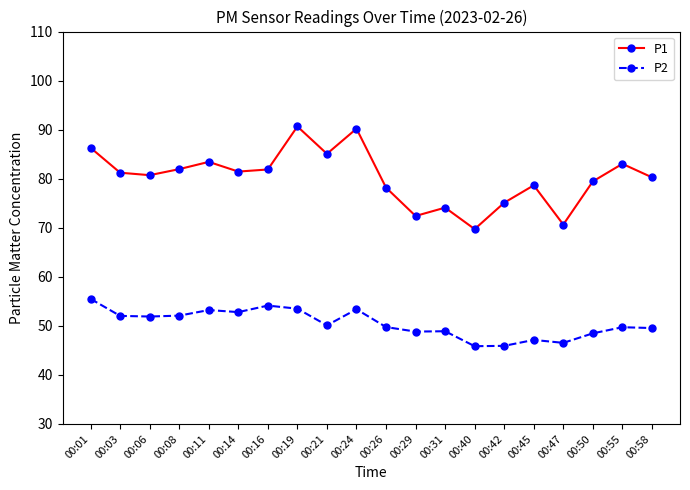

True or false: P1 has more than 0 points higher than both neighbors.

True